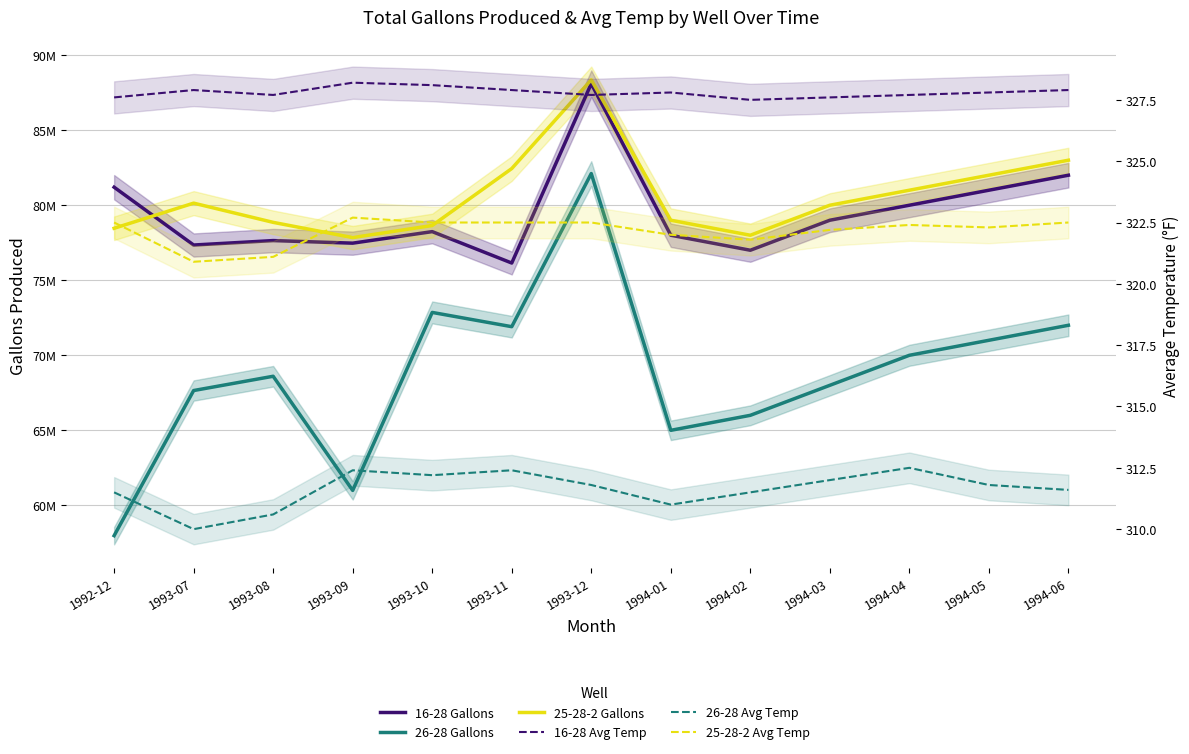

Where does the 25-28-2 Avg Temp series first go above 322?

1992-12